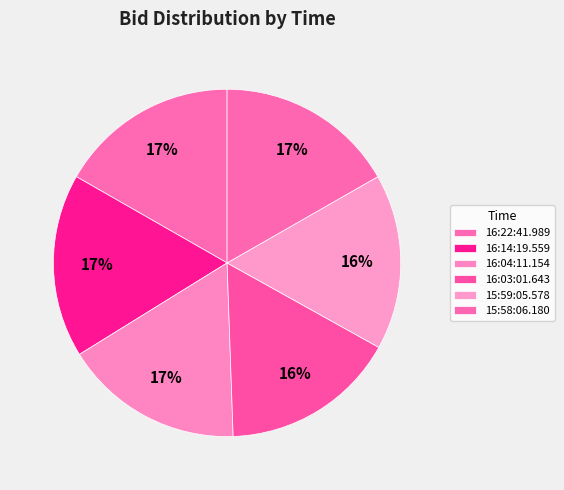

Combined, what portion of the pie is 15:58:06.180 and 16:14:19.559?

33.8%